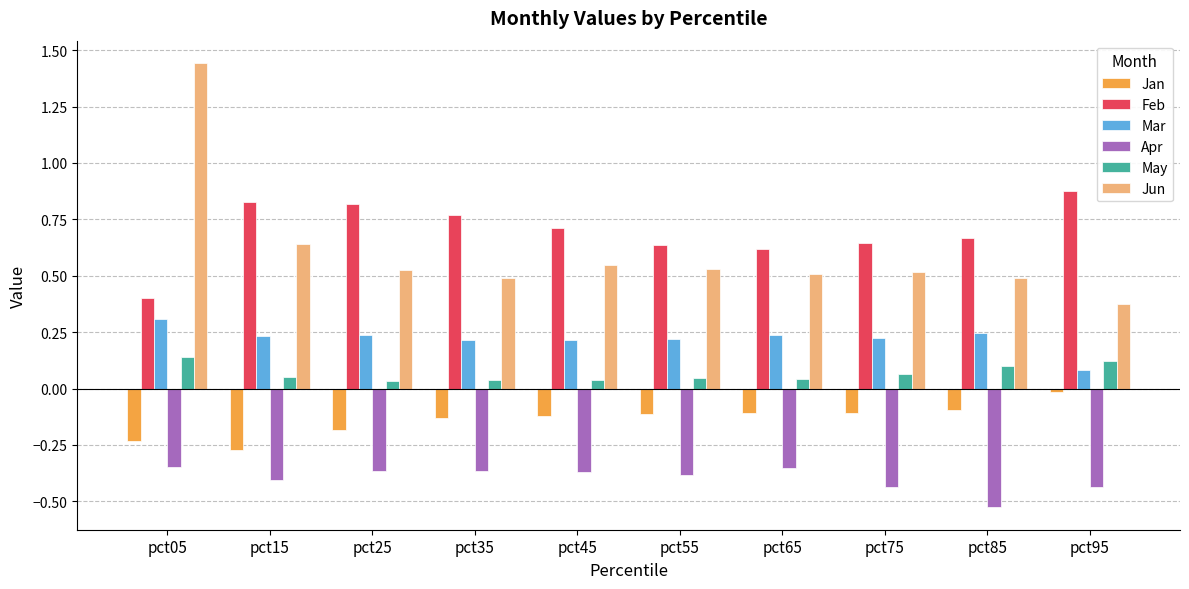

At pct85, list the series in order from largest to smallest.

Feb, Jun, Mar, May, Jan, Apr